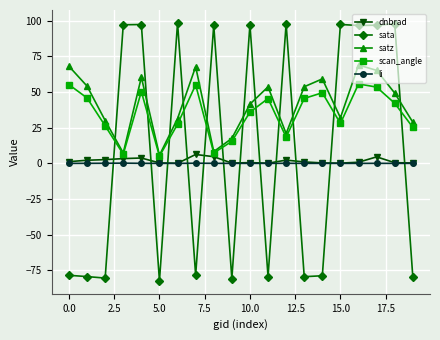

Which series has the widest spread of values?

sata